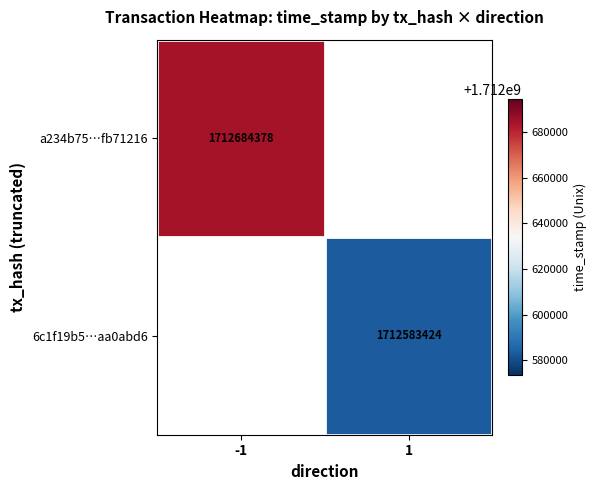

True or false: a234b75…fb71216 has a value of 2739704664 at -1.

False